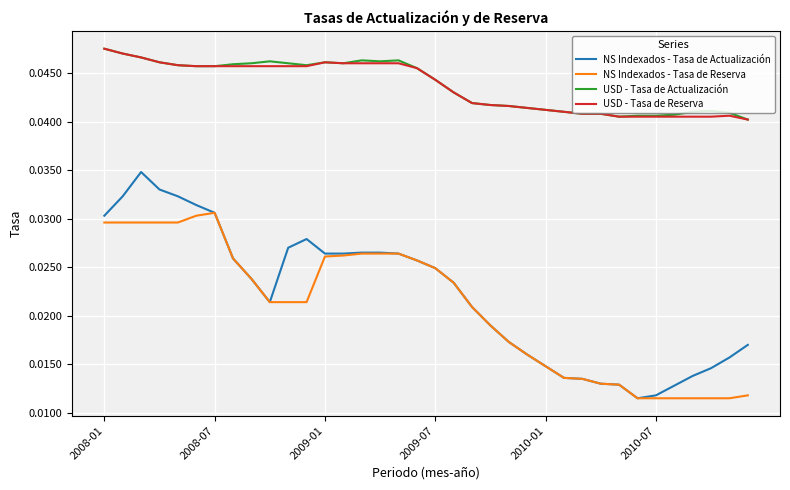

True or false: USD - Tasa de Actualización and NS Indexados - Tasa de Actualización cross at least once.

False